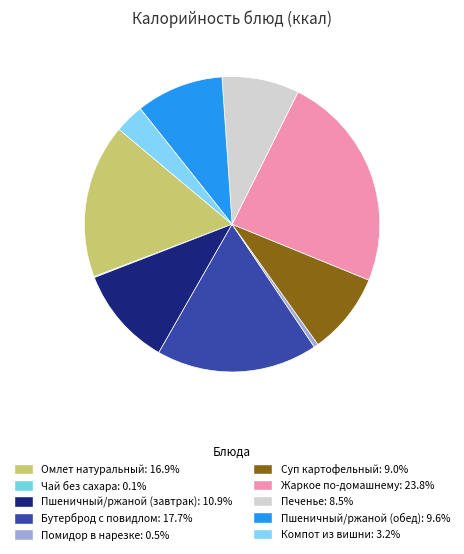

To the nearest percent, what is the combined percentage of Печенье and Чай без сахара?

9%